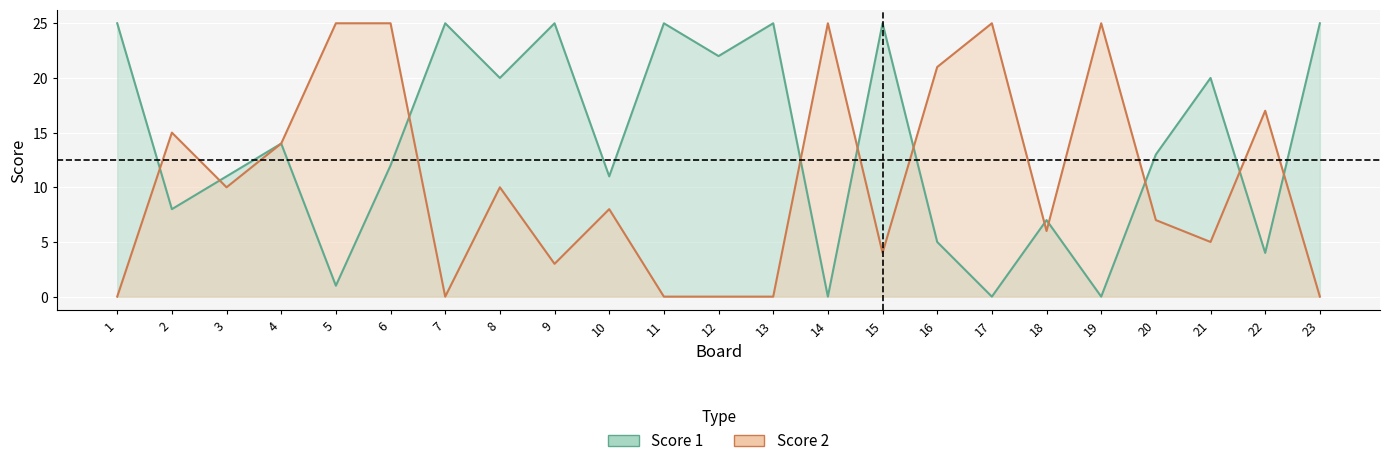

What is the value of the Score 1 point at the 20th from the left?

13